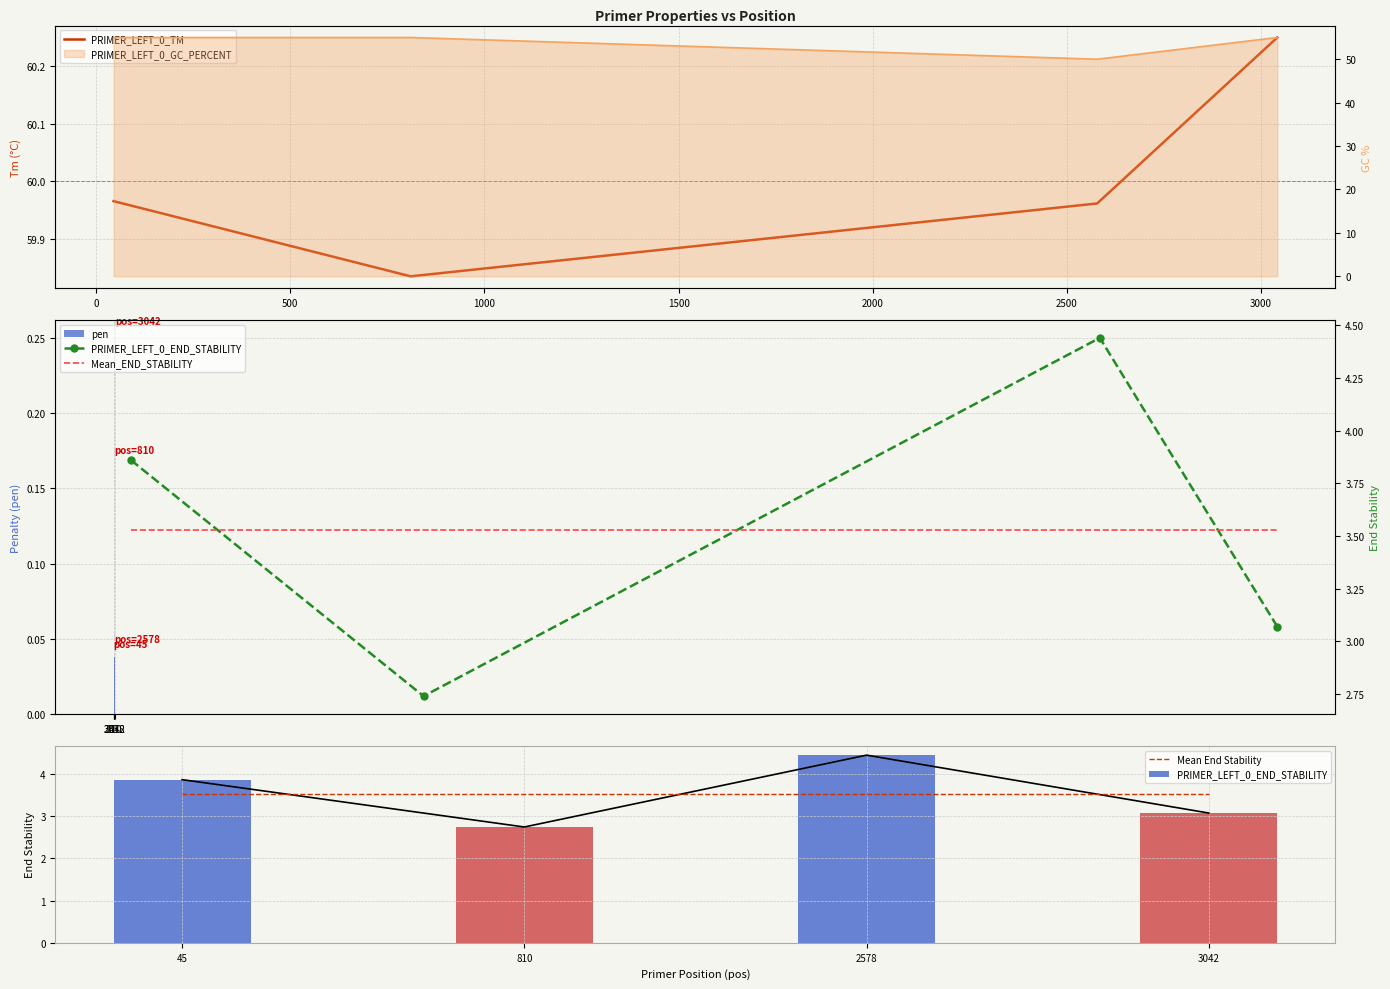

How many pen values are between 0 and 1?

4